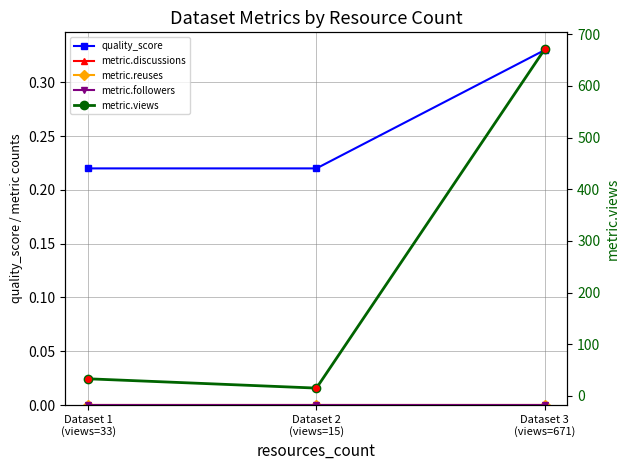

What are all the series names shown in the legend?

quality_score, metric.discussions, metric.reuses, metric.followers, metric.views